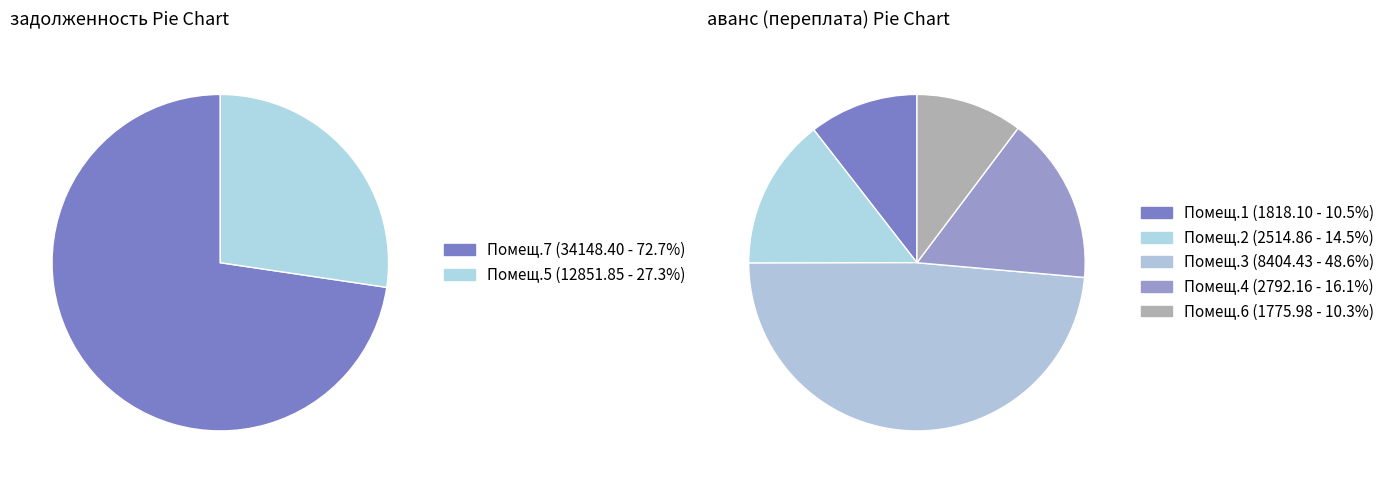

Rank the series by their average value, from lowest to highest.

аванс (переплата), задолженность